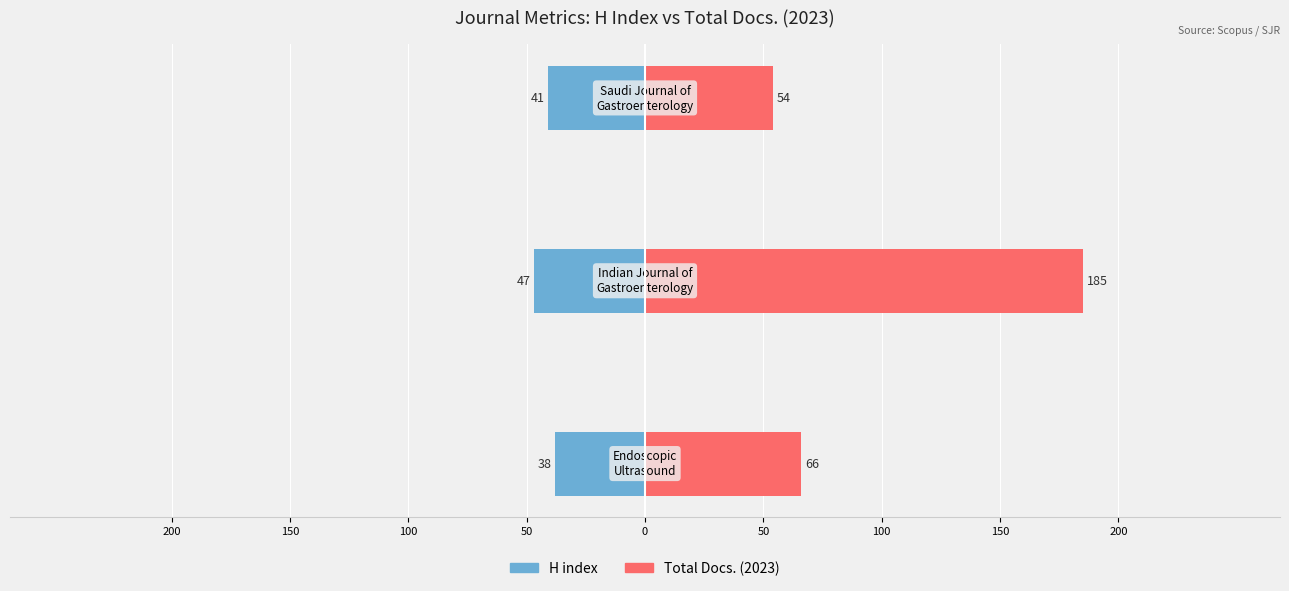

How many data points does each series have?

3